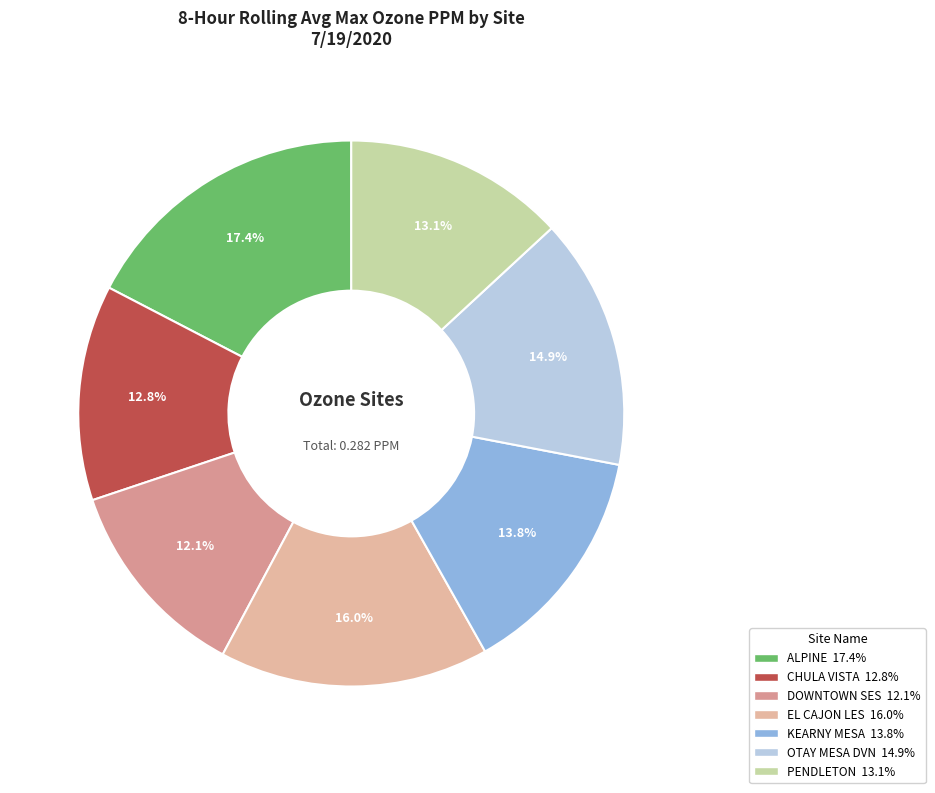

Which category has the biggest portion of the pie?

ALPINE